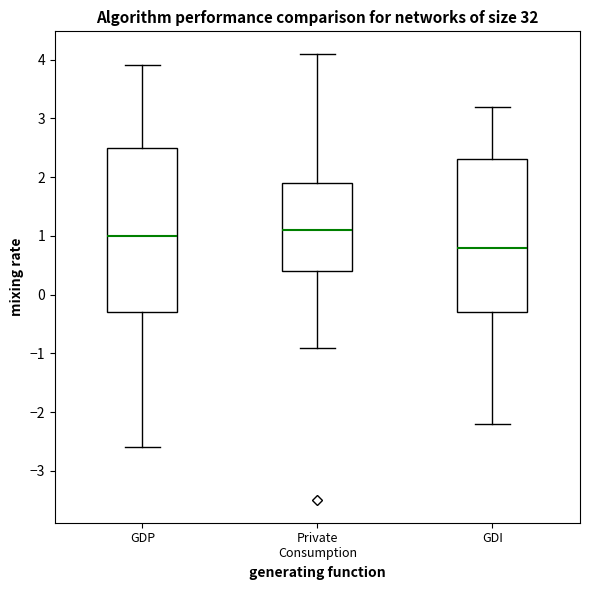

Reading left to right, transcribe this box plot: for each box, give where its median line is, the range the box spans, and where its two whiskers end, as read against the y-axis. The values are not printed on the chart, so give them approximately, as read against the axis.

GDP: median 1.0, box -0.3 to 2.5, whiskers -2.6 to 3.9
Private Consumption: median 1.1, box 0.4 to 1.9, whiskers -0.9 to 4.1
GDI: median 0.8, box -0.3 to 2.3, whiskers -2.2 to 3.2